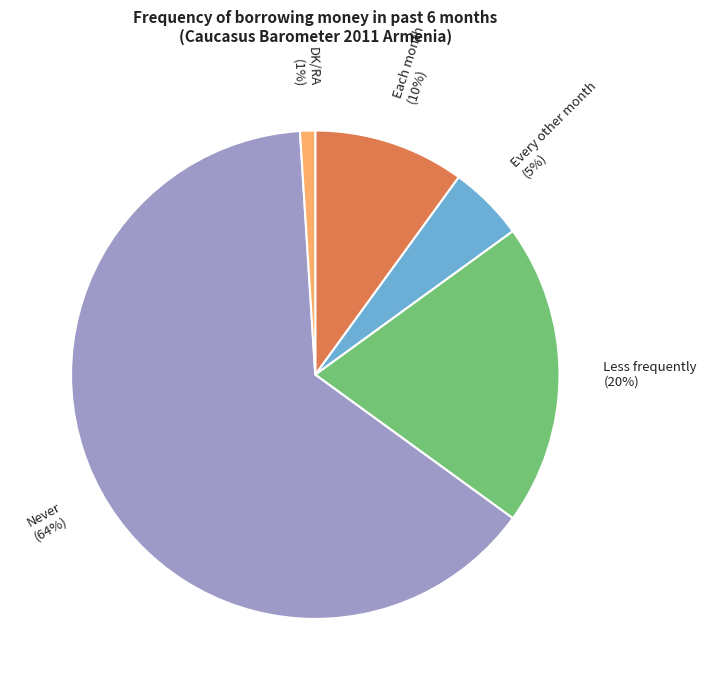

To the nearest percent, what portion does Every other month represent?

5%